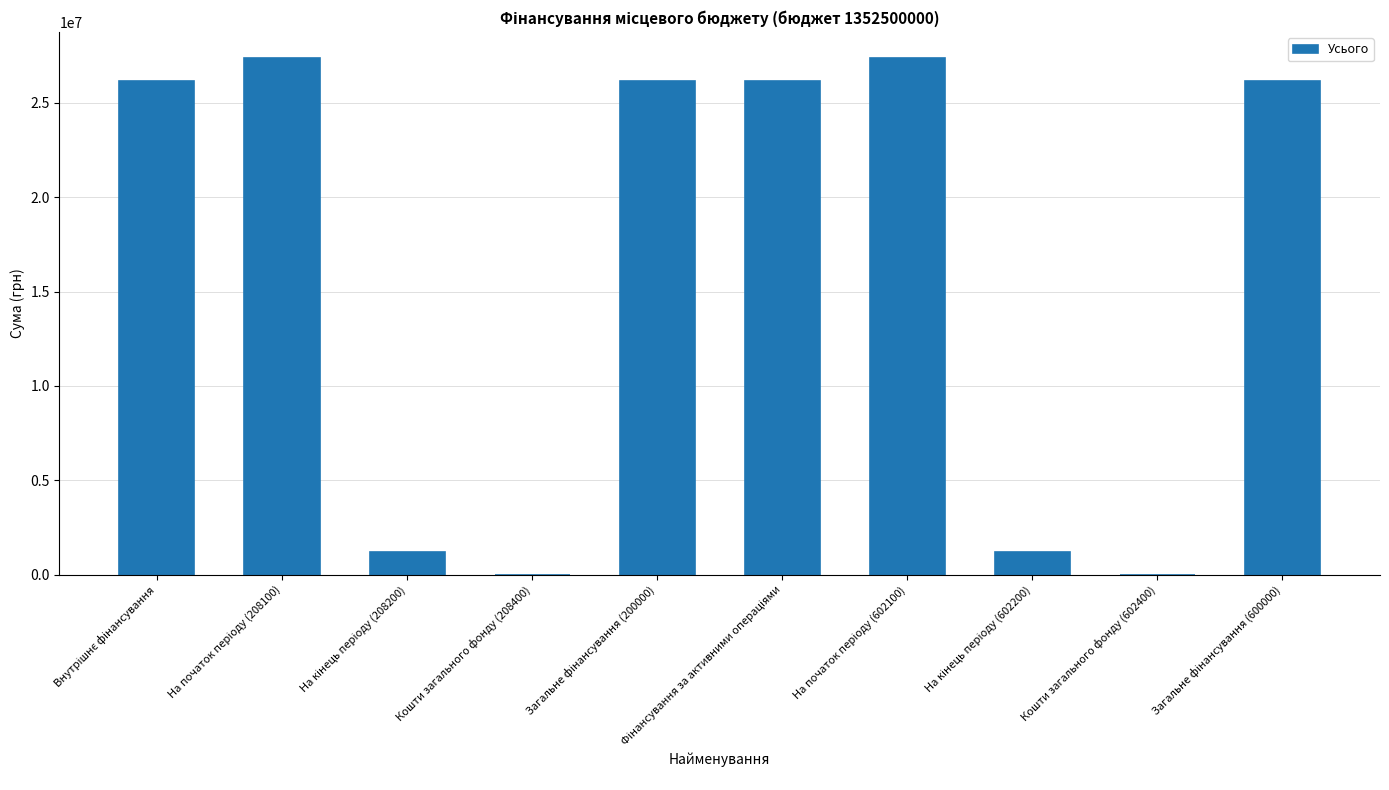

Does the chart contain stacked bars?

No